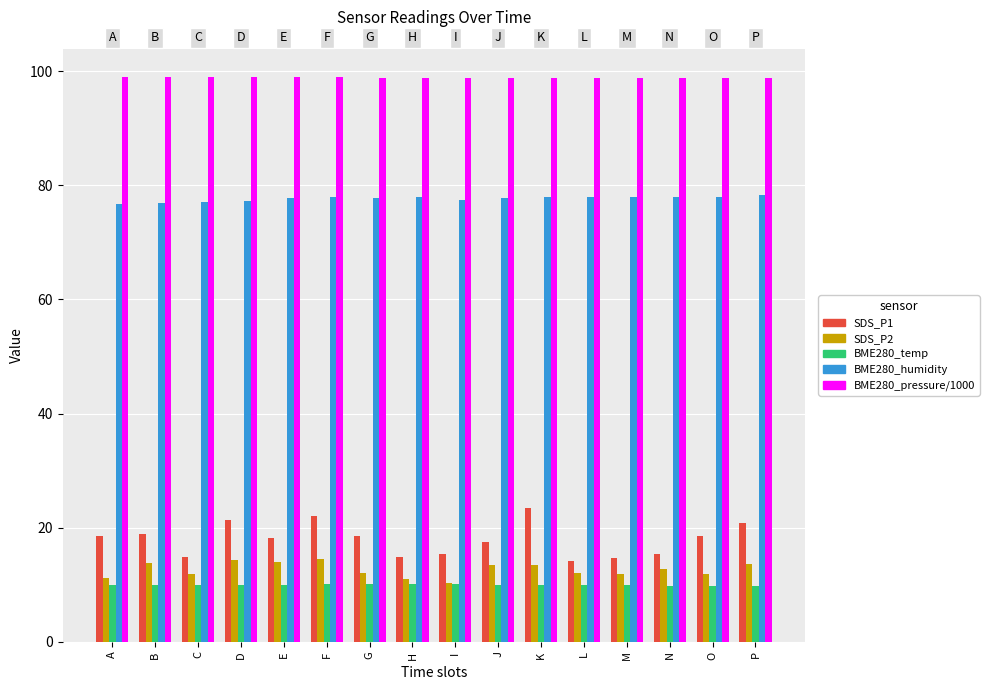

Which series has the largest range (max minus min)?

SDS_P1